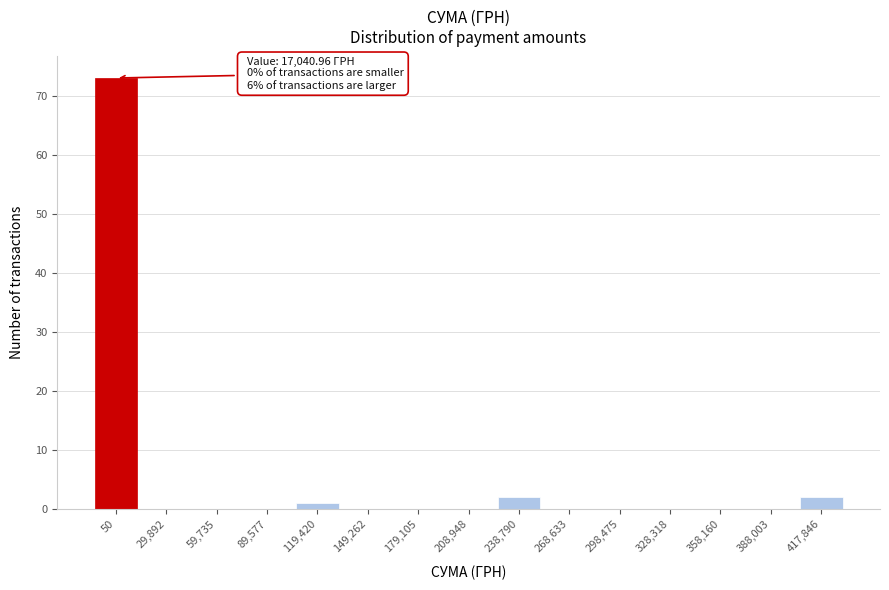

Reading left to right, transcribe all the data shown in this chart.

50=73	29,892=0	59,735=0	89,577=0	119,420=1	149,262=0	179,105=0	208,948=0	238,790=2	268,633=0	298,475=0	328,318=0	358,160=0	388,003=0	417,846=2